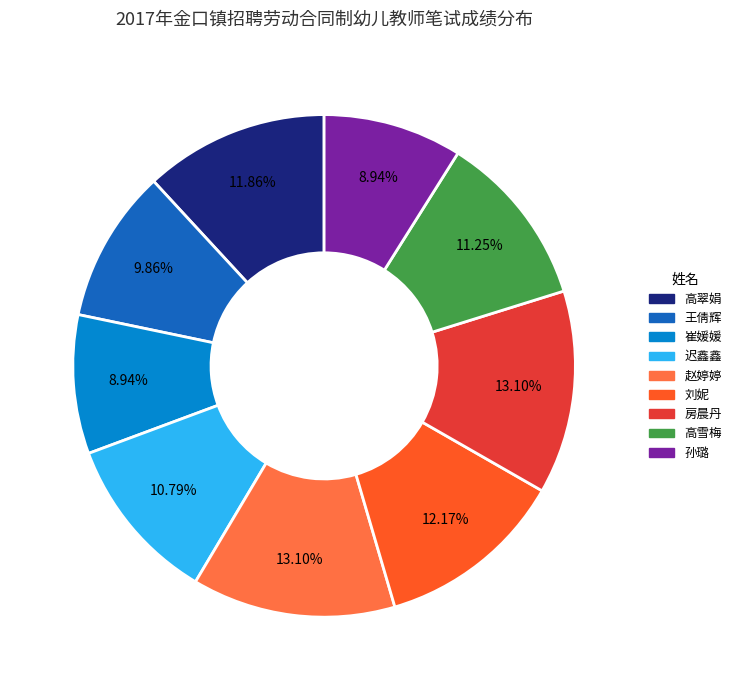

What percentage do 王倩辉 and 高翠娟 together represent?

21.7%